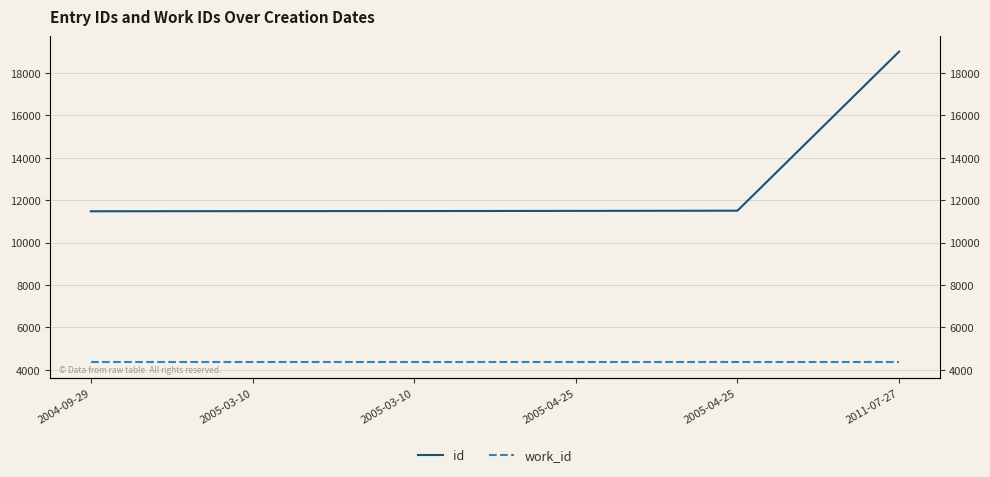

Reading left to right, extract all data points from this chart.

id: 2004-09-29=11475	2005-03-10=11482	2005-03-10=11486	2005-04-25=11493	2005-04-25=11503	2011-07-27=18999
work_id: 2004-09-29=4370	2005-03-10=4370	2005-03-10=4370	2005-04-25=4370	2005-04-25=4370	2011-07-27=4370